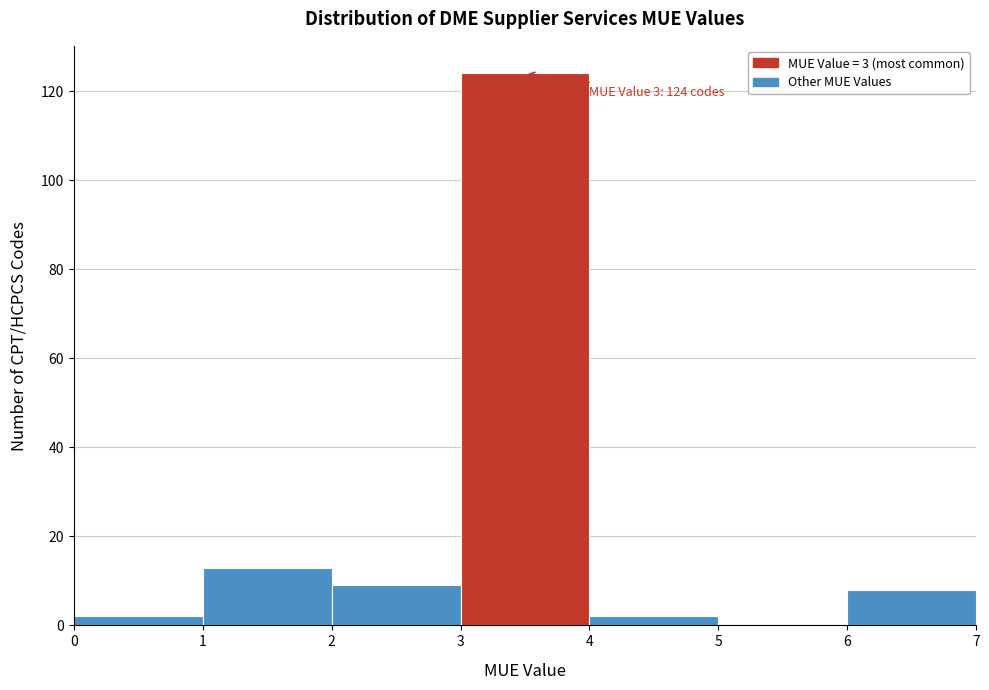

Which range on the x-axis has the tallest bar?

3 to 4